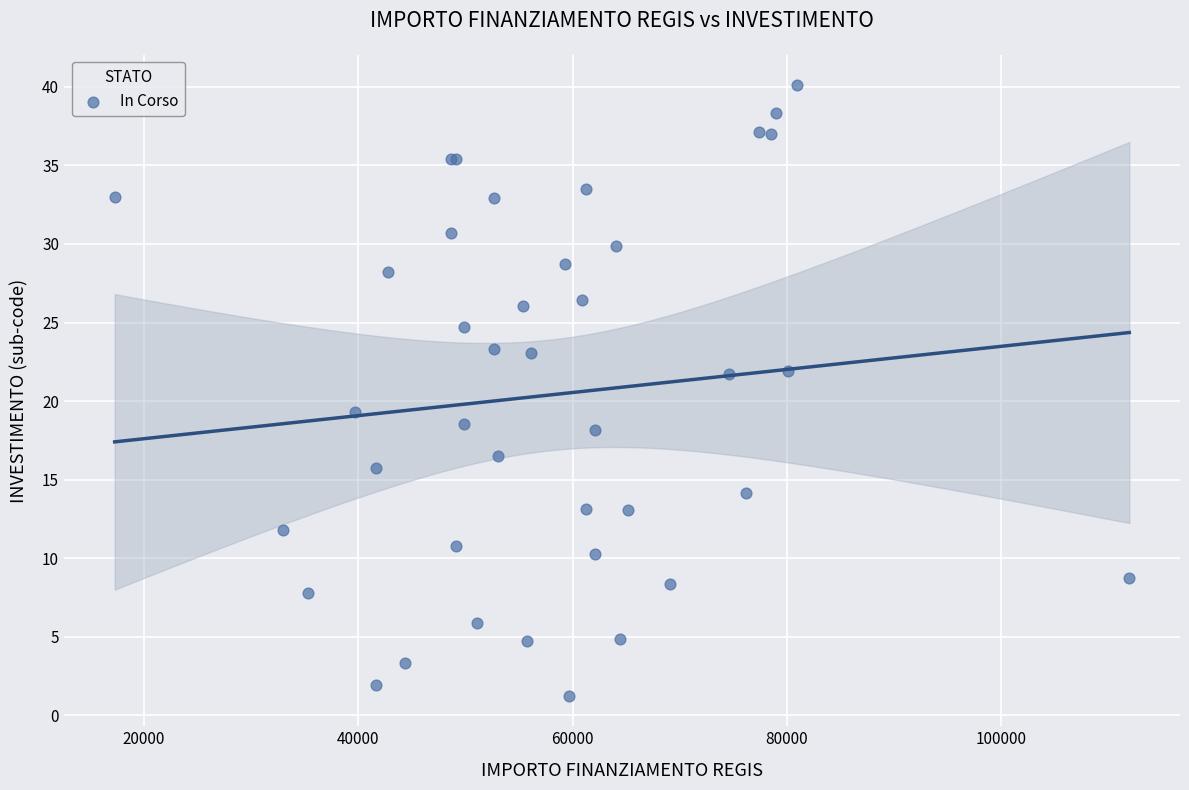

What Y value in the scatter plot is closest to 20?

19.3